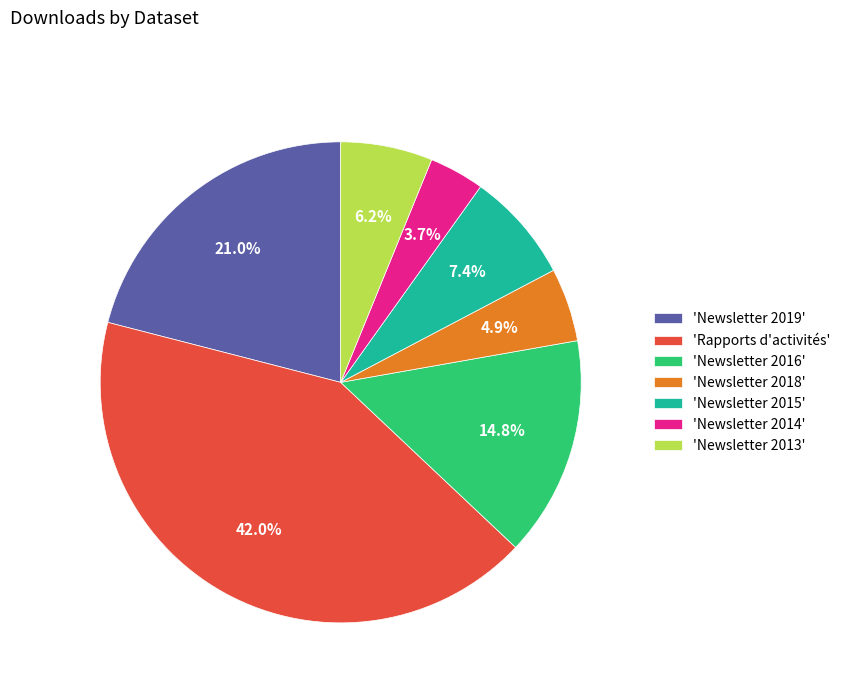

Between 'Newsletter 2018' and 'Newsletter 2014', which is larger?

'Newsletter 2018'